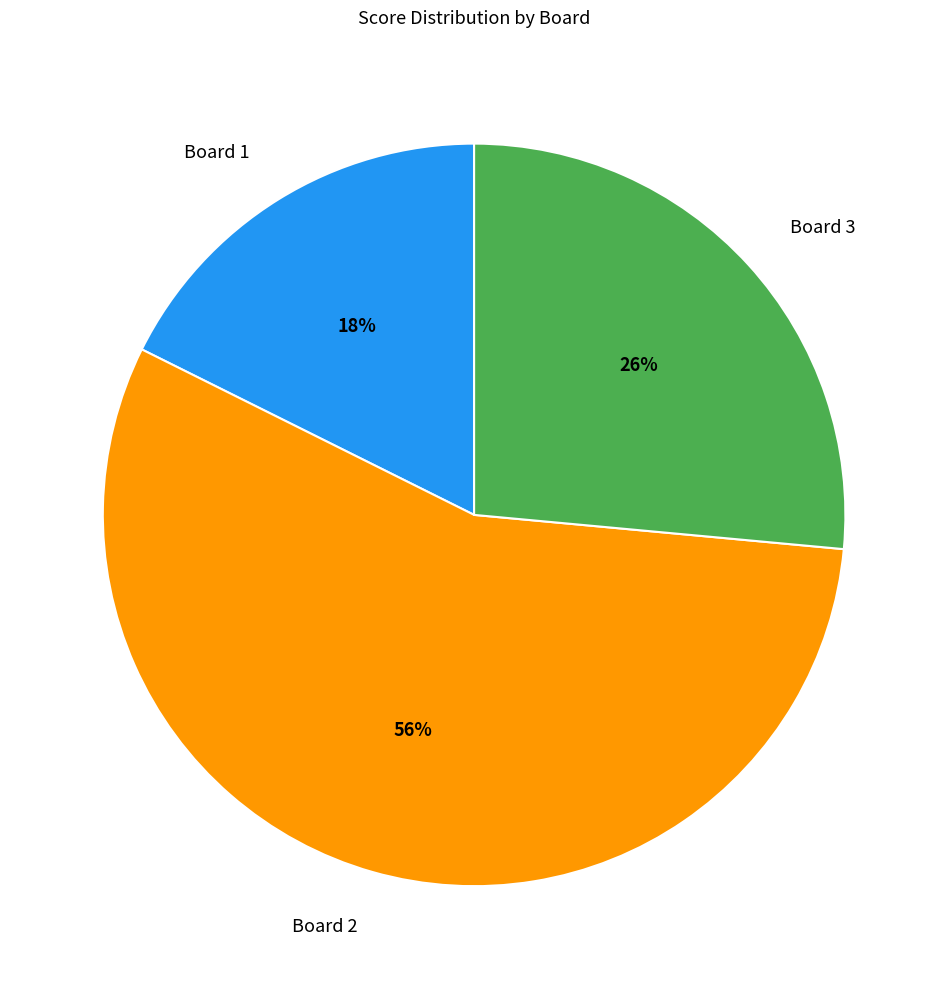

What is the majority slice?

Board 2